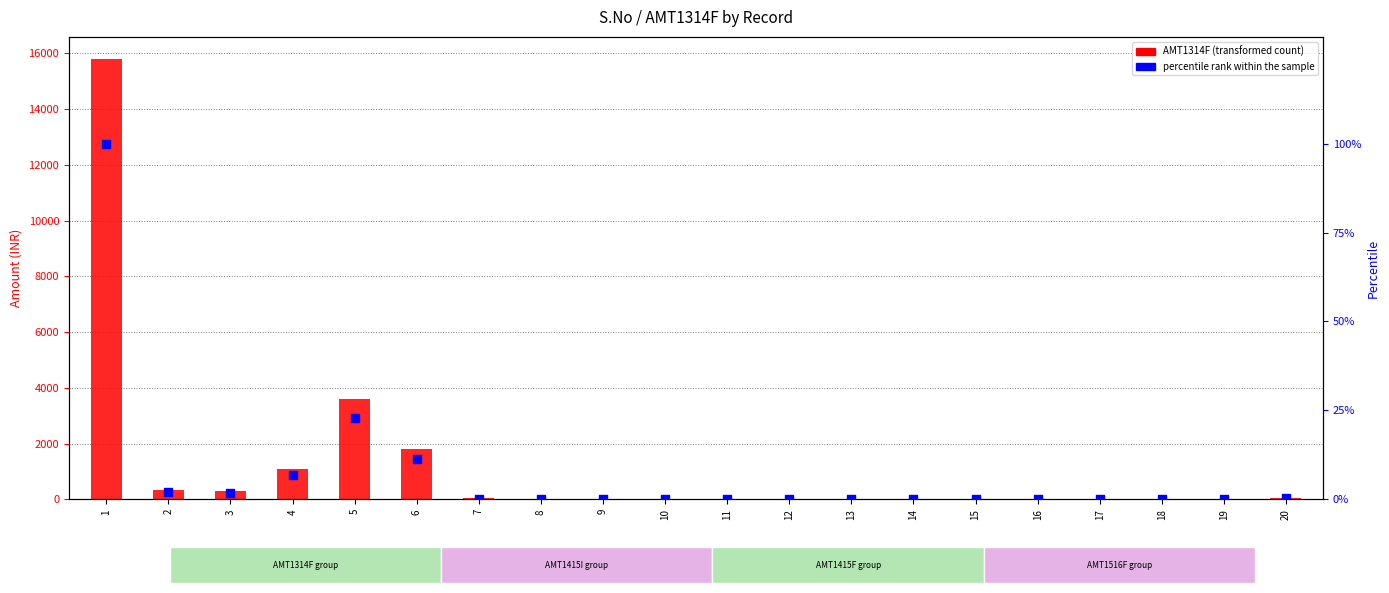

Which series reaches the minimum Y coordinate?

percentile rank within the sample